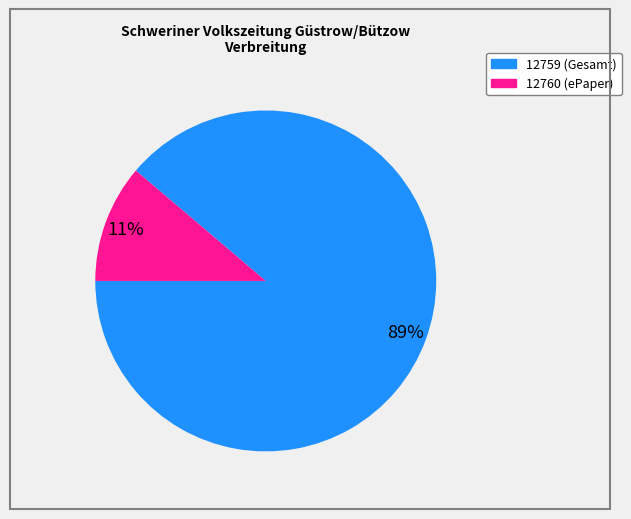

To the nearest percent, what percentage of the pie is 12759?

89%